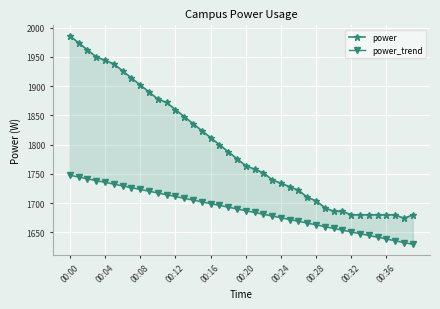

Rank the series by their maximum value, from lowest to highest.

power_trend, power